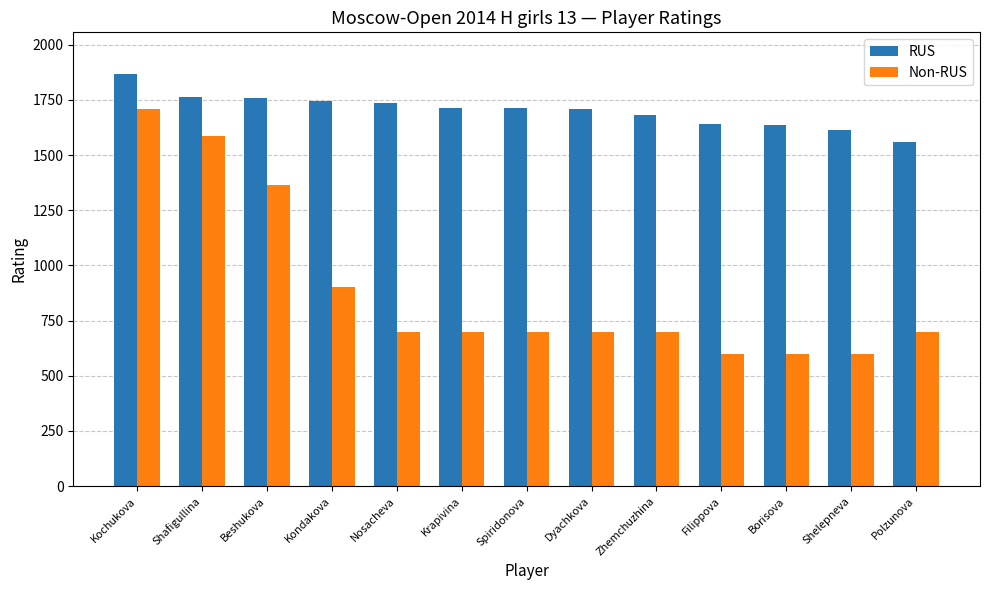

Does the chart contain any negative values?

No